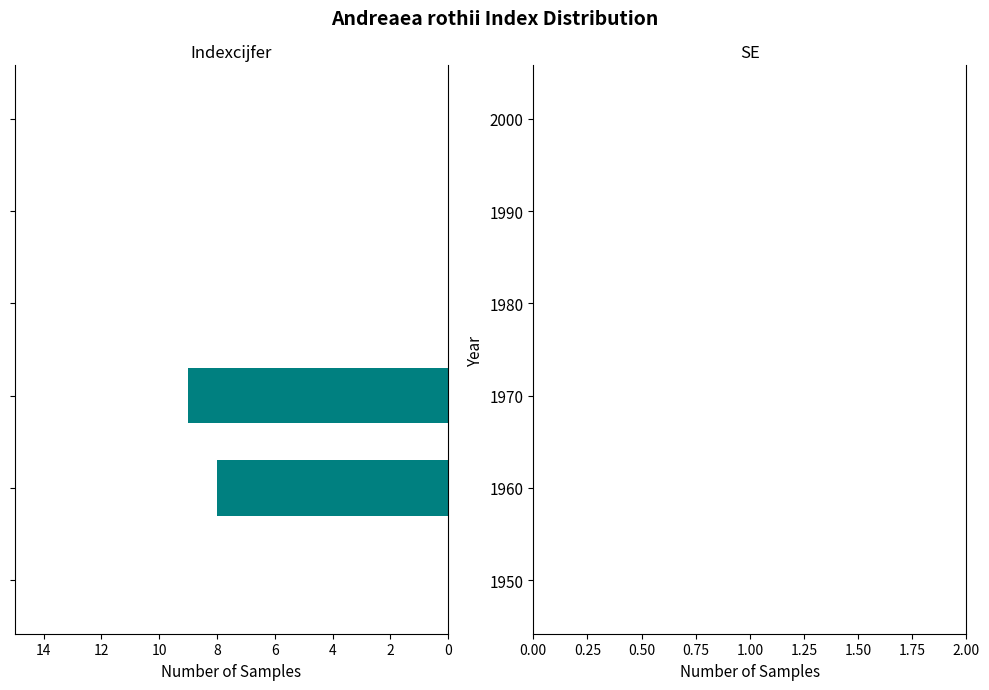

What is the sum of all values?

17